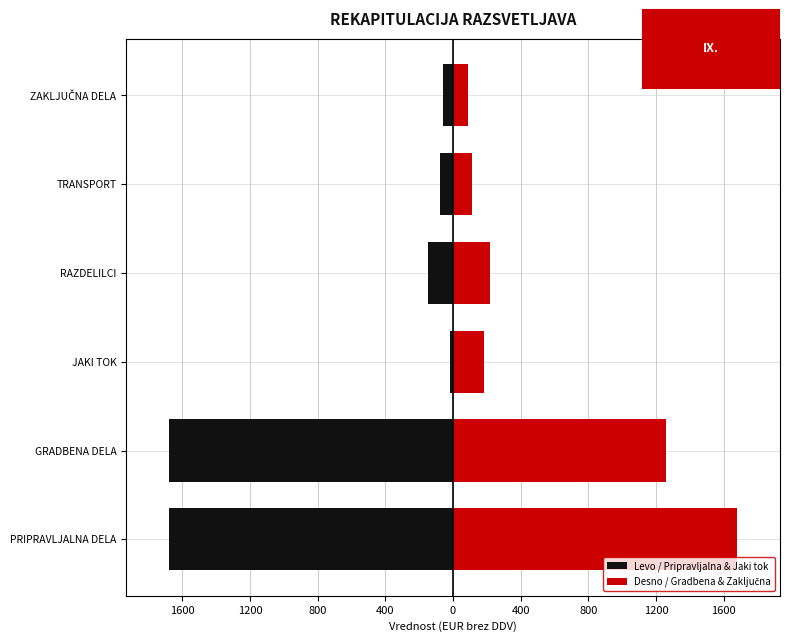

How many distinct data groups are displayed?

2